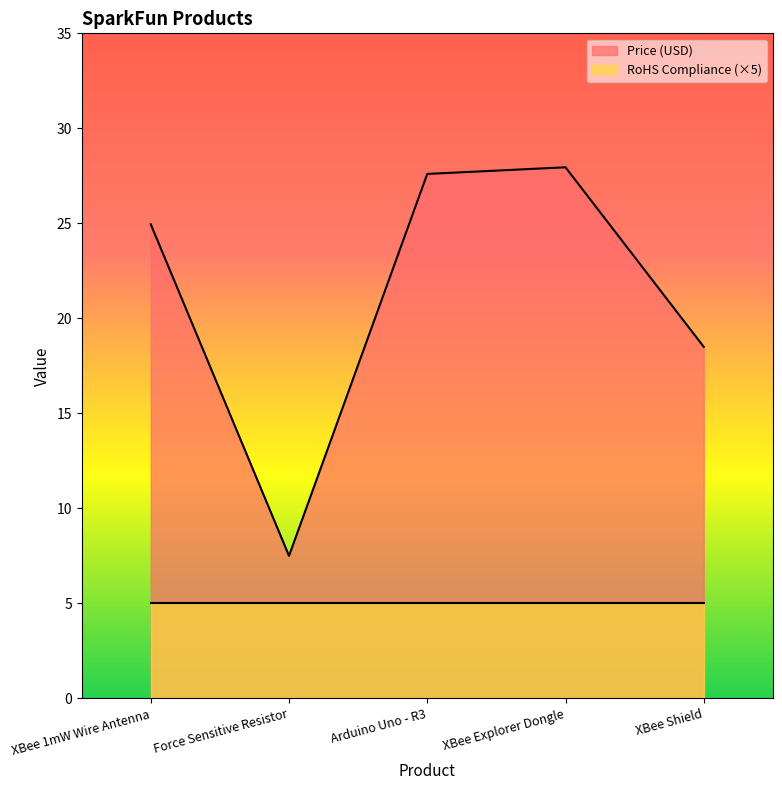

Approximately how many times larger is the value at XBee Explorer Dongle compared to XBee Shield?

1.5